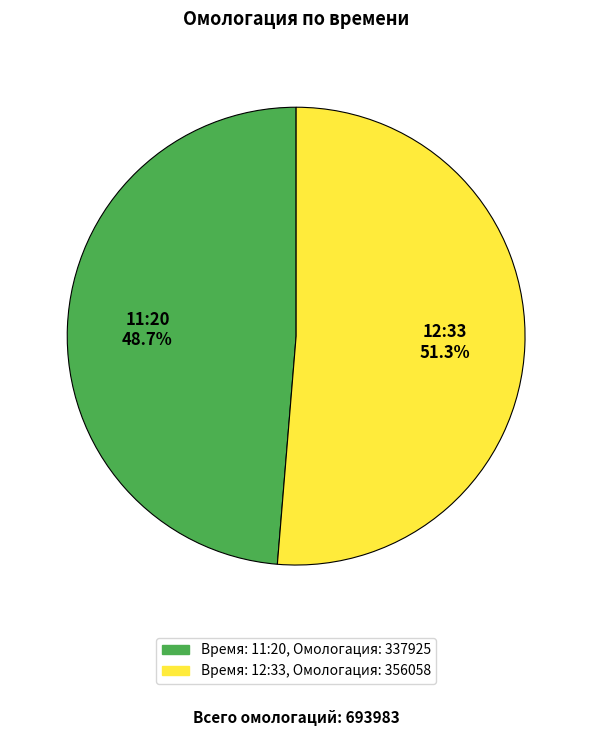

Is there a majority slice in this chart?

Yes